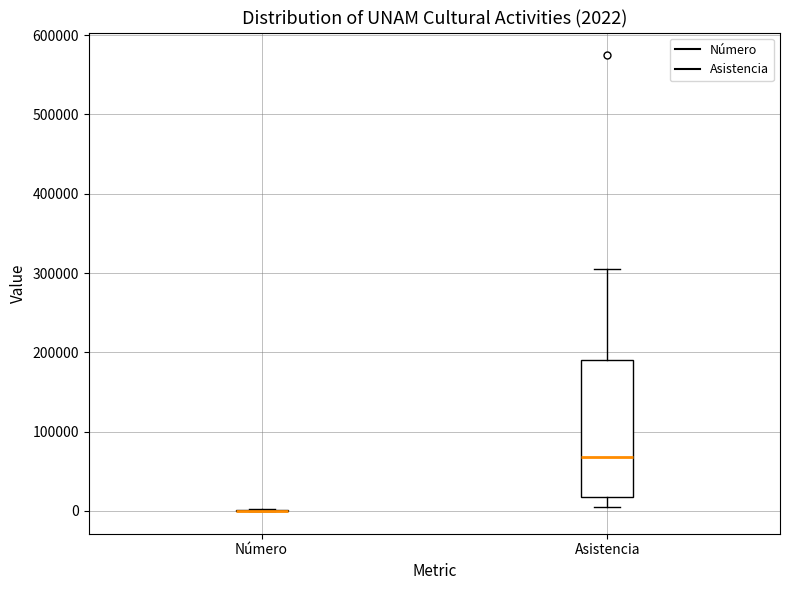

Comparing the boxes themselves (not the whiskers), which one is the tallest?

Asistencia